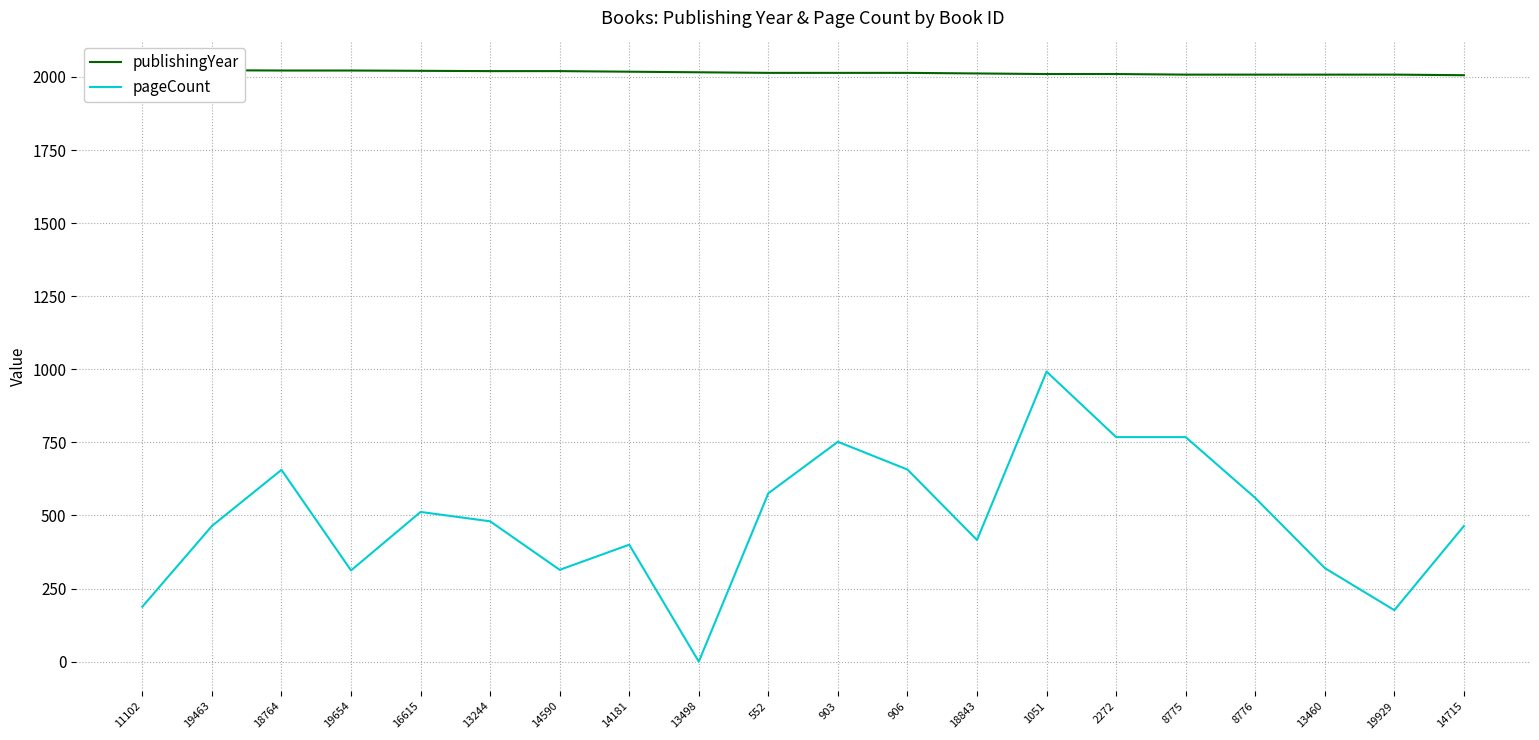

At which label is pageCount closest to 496?

16615